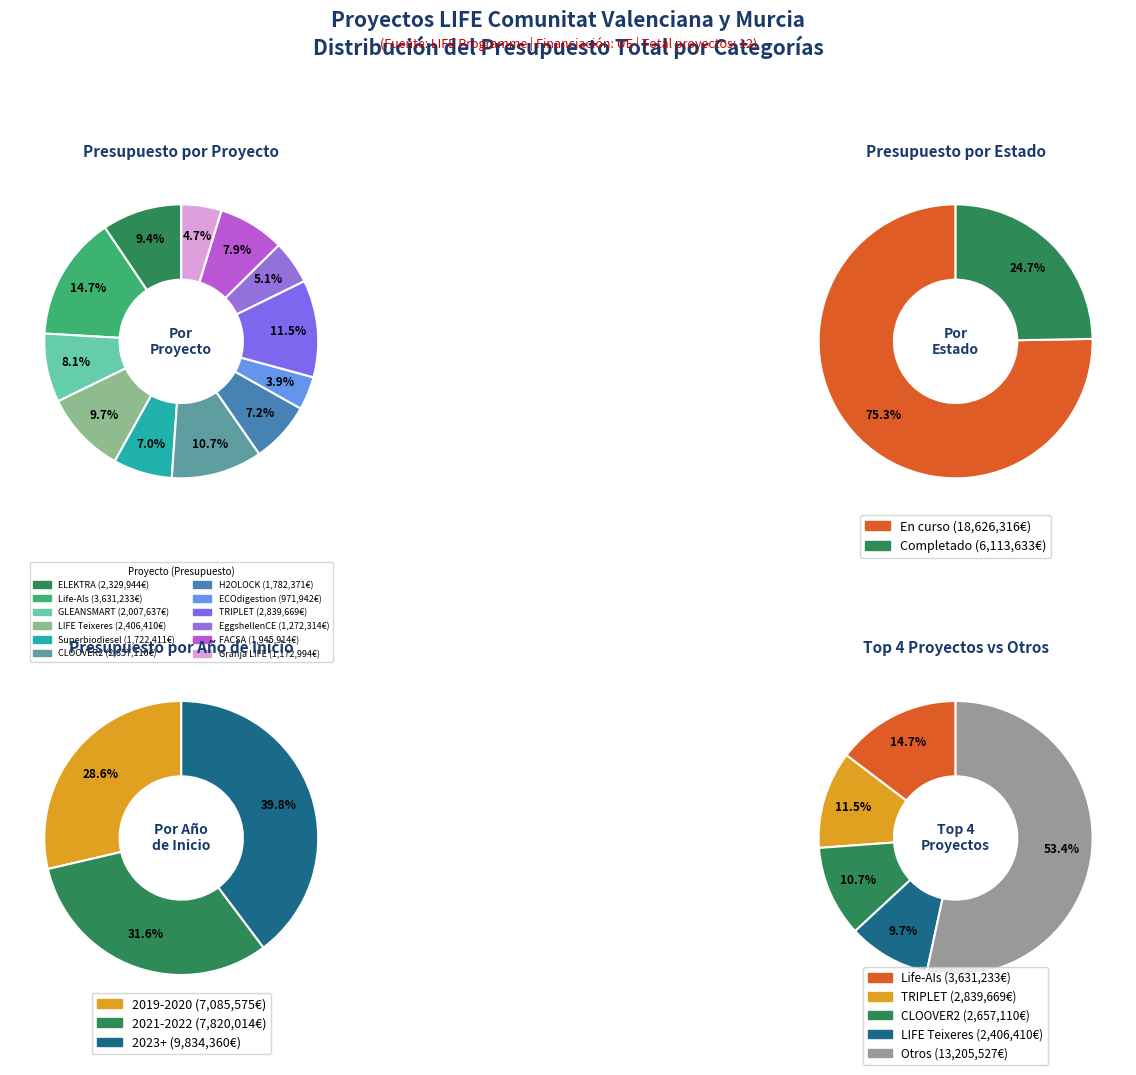

The ECOdigestion slice represents 4% of the pie. True or false?

True